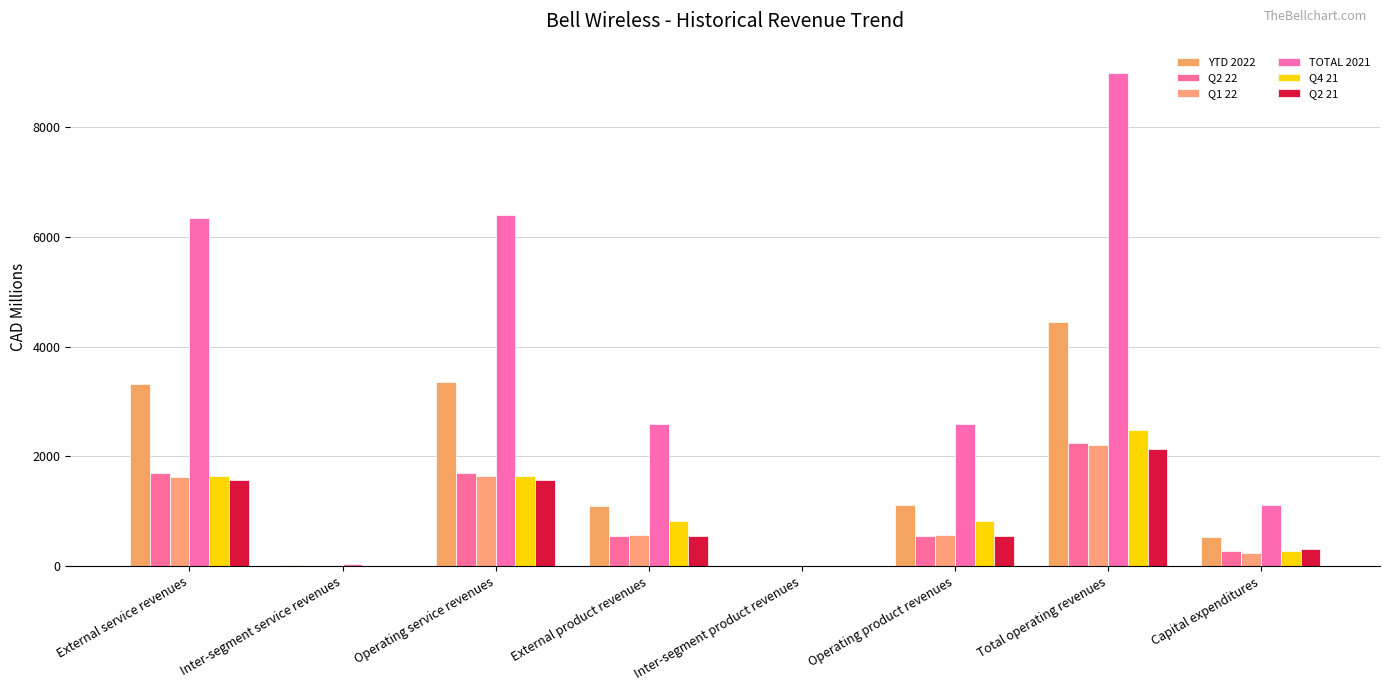

Rank the series by their maximum value, from highest to lowest.

TOTAL 2021, YTD 2022, Q4 21, Q2 22, Q1 22, Q2 21